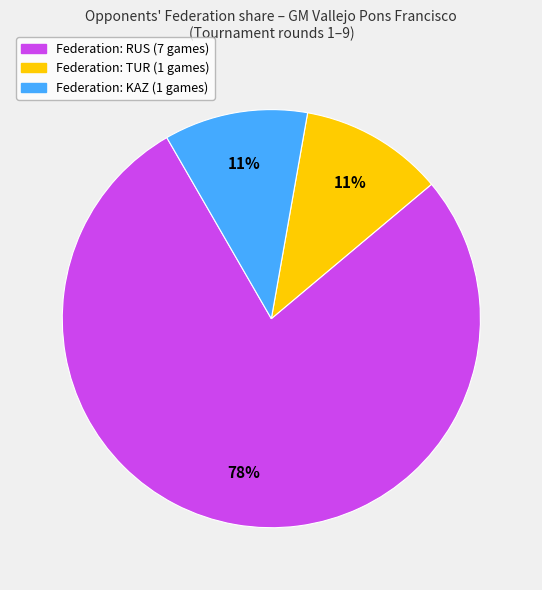

Count the number of slices in the pie.

3